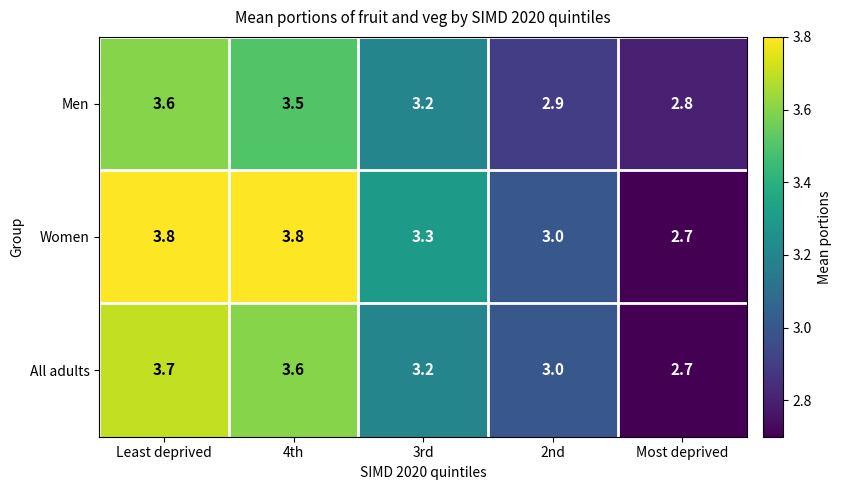

The All adults series shows 1.3 at Least deprived. True or false?

False